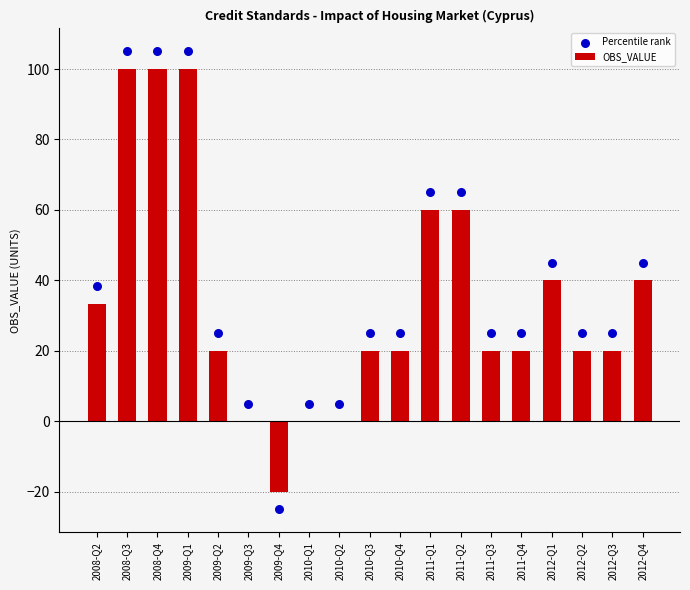

At how many categories does at least one series exceed 19?

15